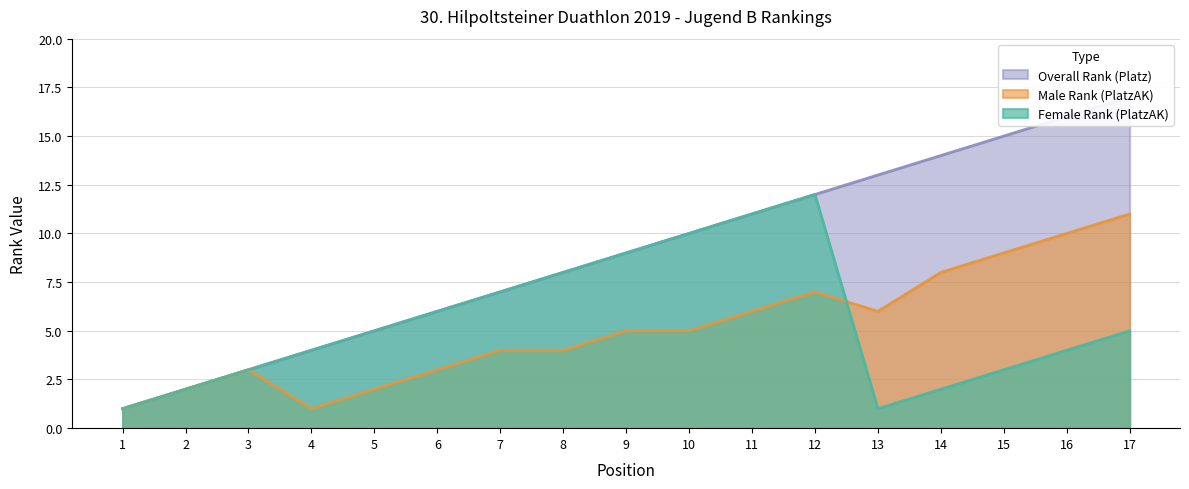

Which series has the largest range (max minus min)?

Overall Rank (Platz)